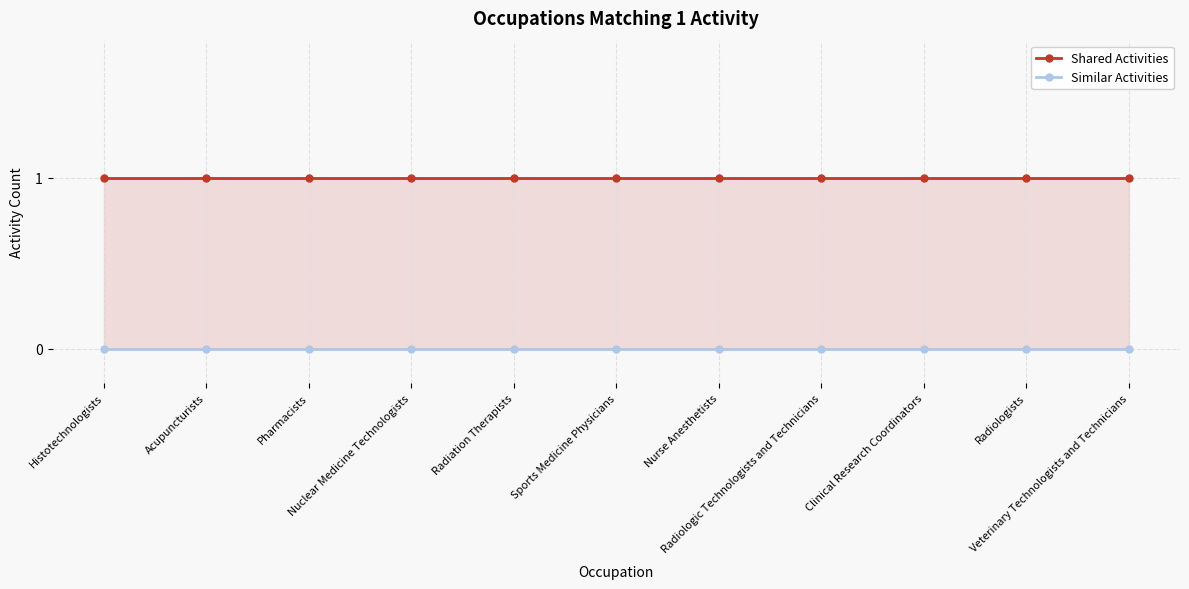

At which label does Similar Activities reach its minimum?

Histotechnologists